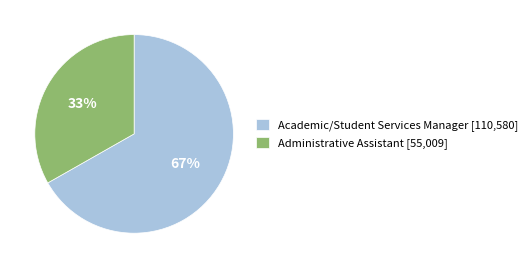

Which slice is the smallest?

Administrative Assistant